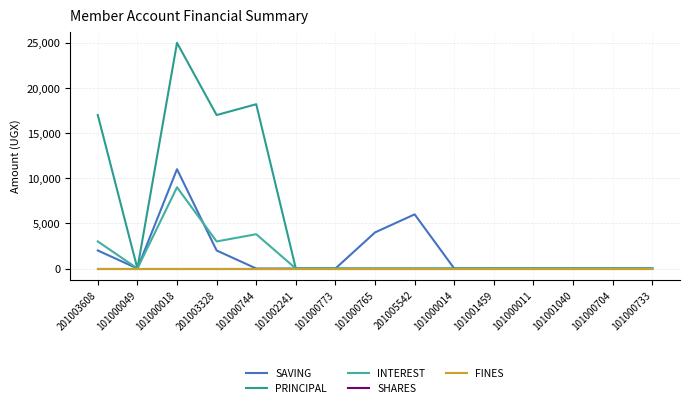

Which series has the largest total across all categories?

PRINCIPAL